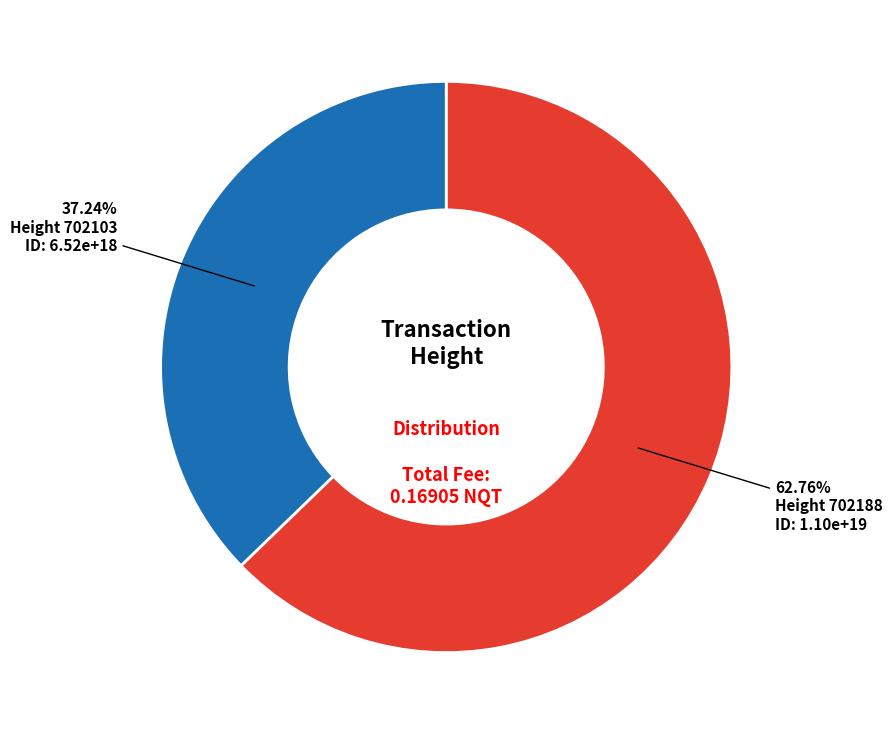

Does any single category account for the majority?

Yes